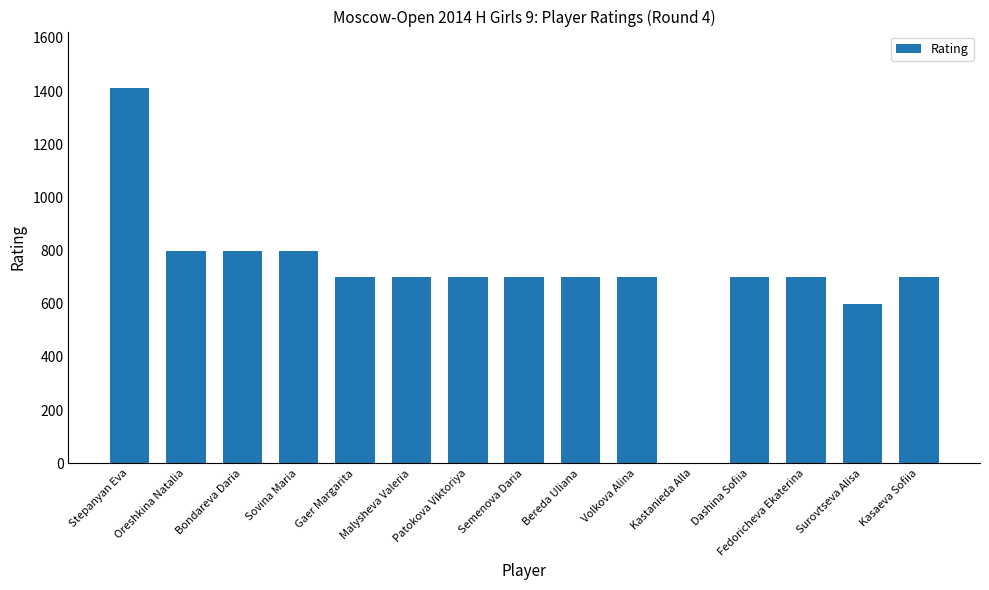

What is the sum of the values at Stepanyan Eva and Fedoricheva Ekaterina?

2112